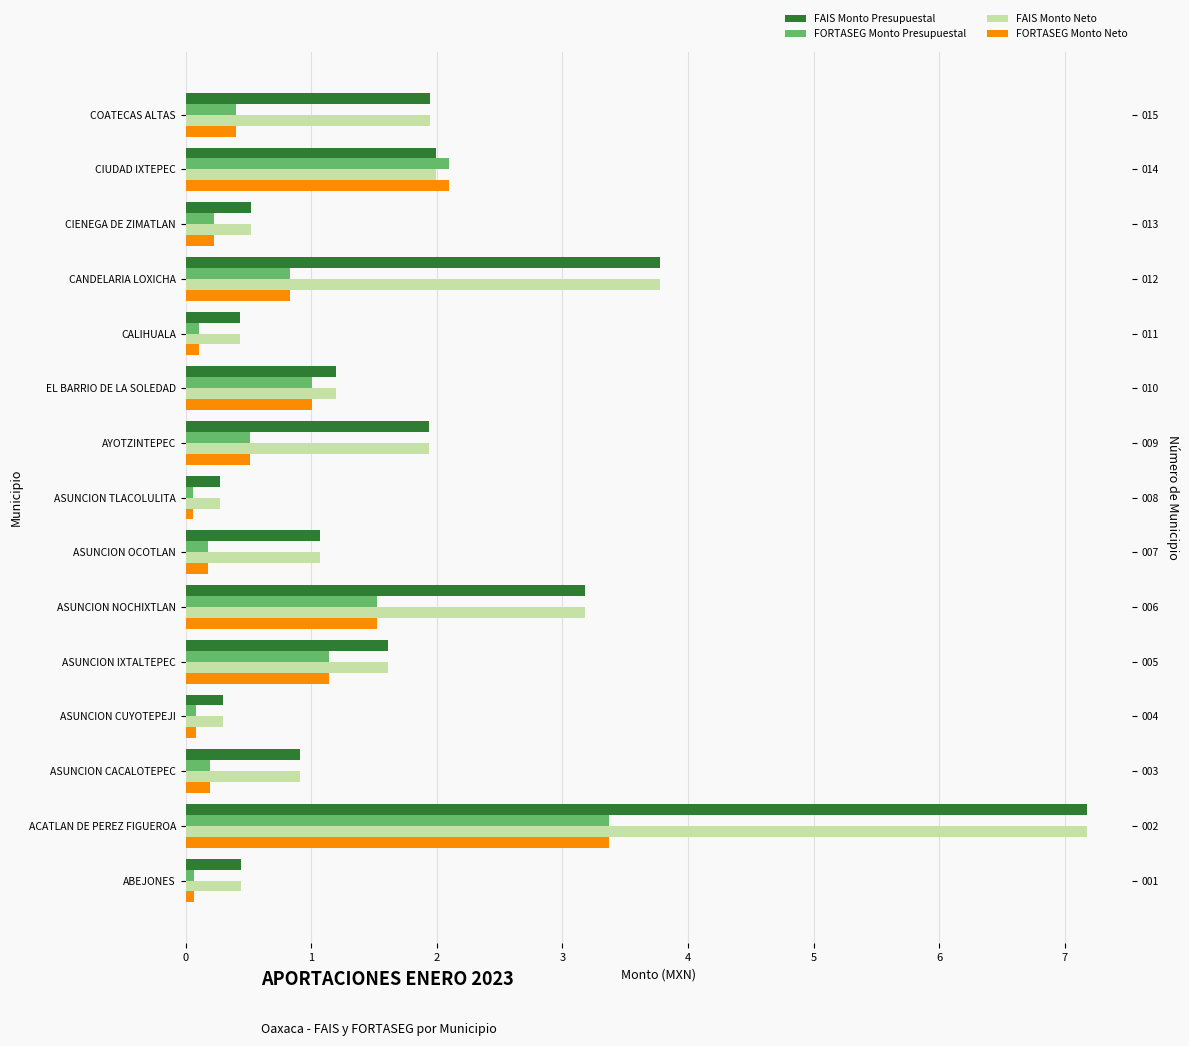

What is the difference between the maximum and minimum values in the FORTASEG Monto Presupuestal series?

3.3